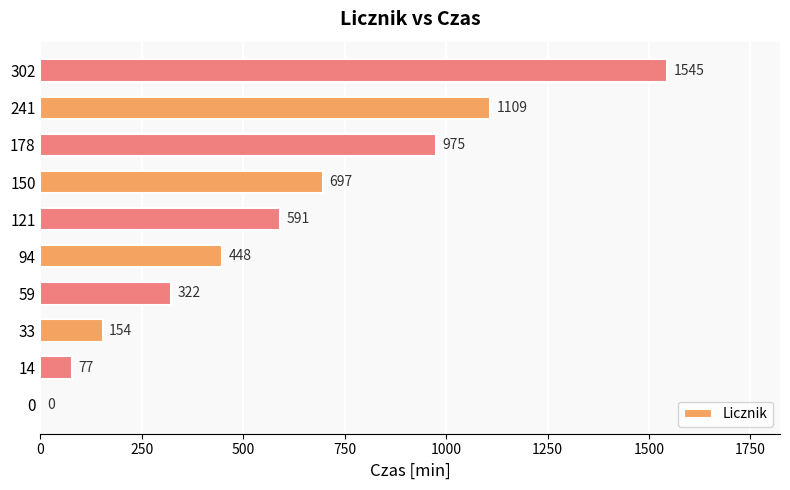

Reading top to bottom, extract all data points from this chart.

302=1545	241=1109	178=975	150=697	121=591	94=448	59=322	33=154	14=77	0=0